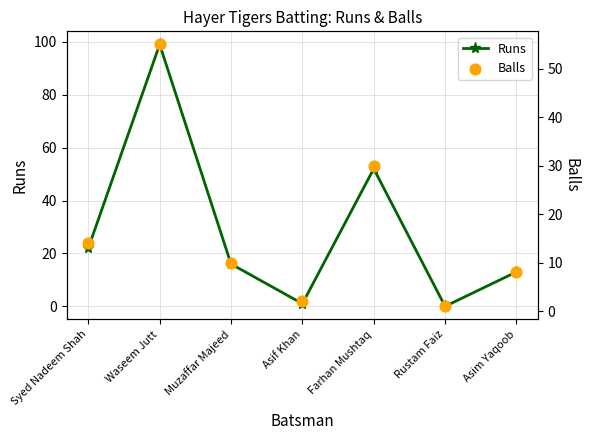

Which series contains the lowest Y value?

Runs